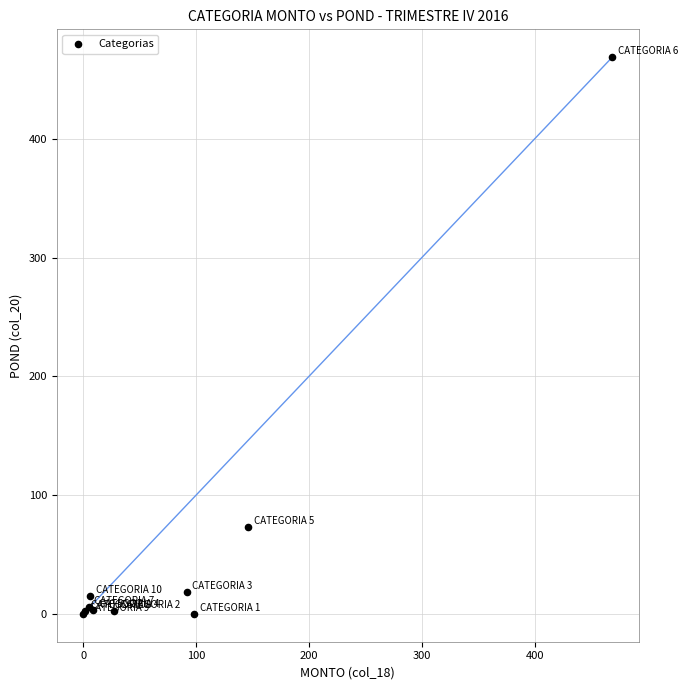

What Y value in the scatter plot is closest to 234?

73.1